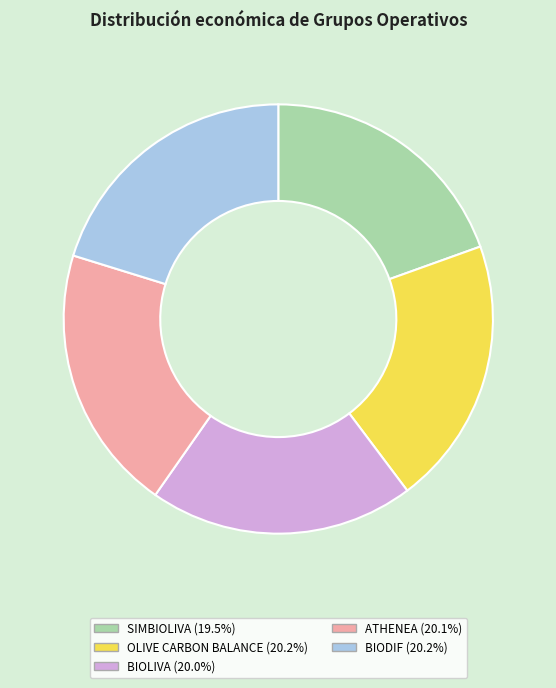

The BIODIF slice represents 20% of the pie. True or false?

True